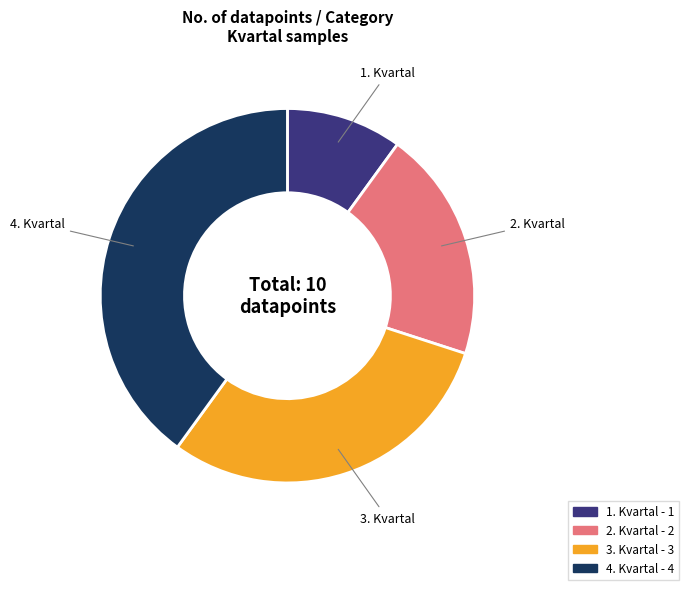

Approximately how many times larger is the value at 1. Kvartal compared to 2. Kvartal?

0.5